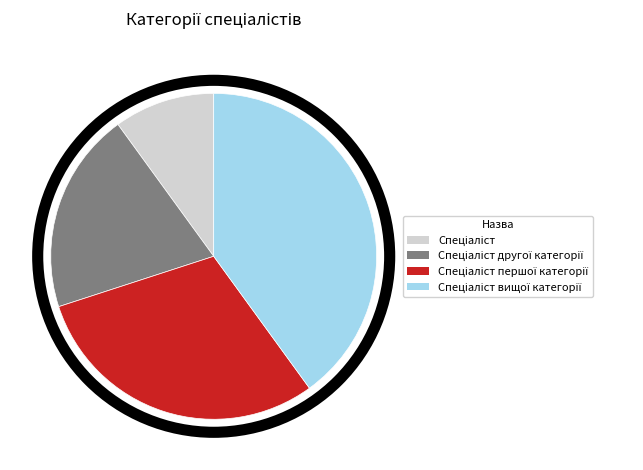

Is there any slice that represents more than half of the pie?

No